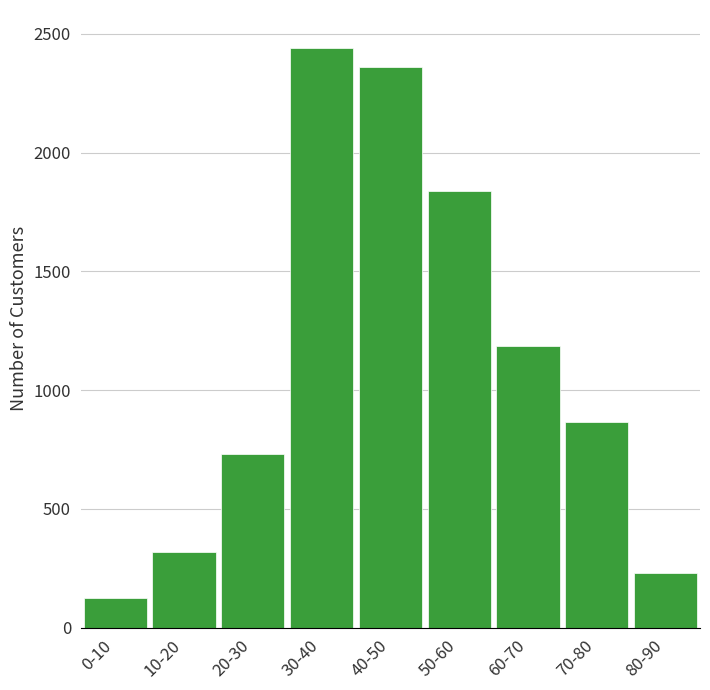

Reading left to right, transcribe all the data shown in this chart.

0-10=127	10-20=320	20-30=730	30-40=2440	40-50=2360	50-60=1840	60-70=1185	70-80=868	80-90=230